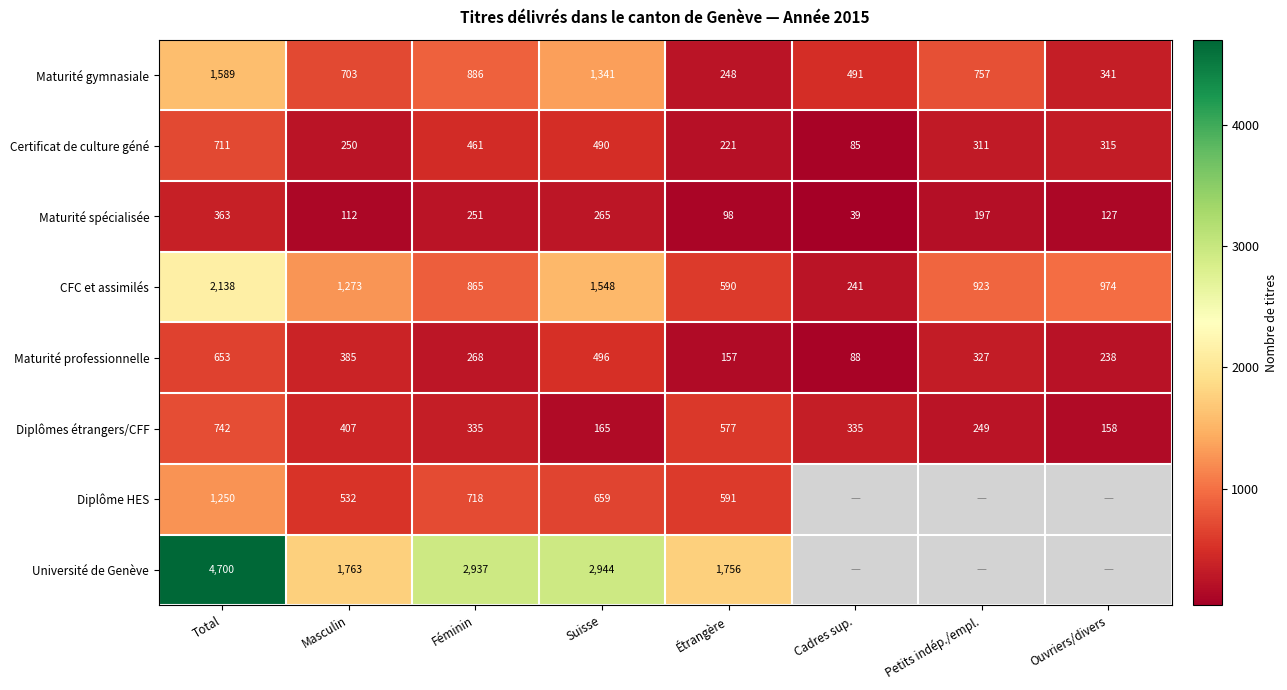

Which has a higher value, Cadres sup. or Suisse?

Suisse